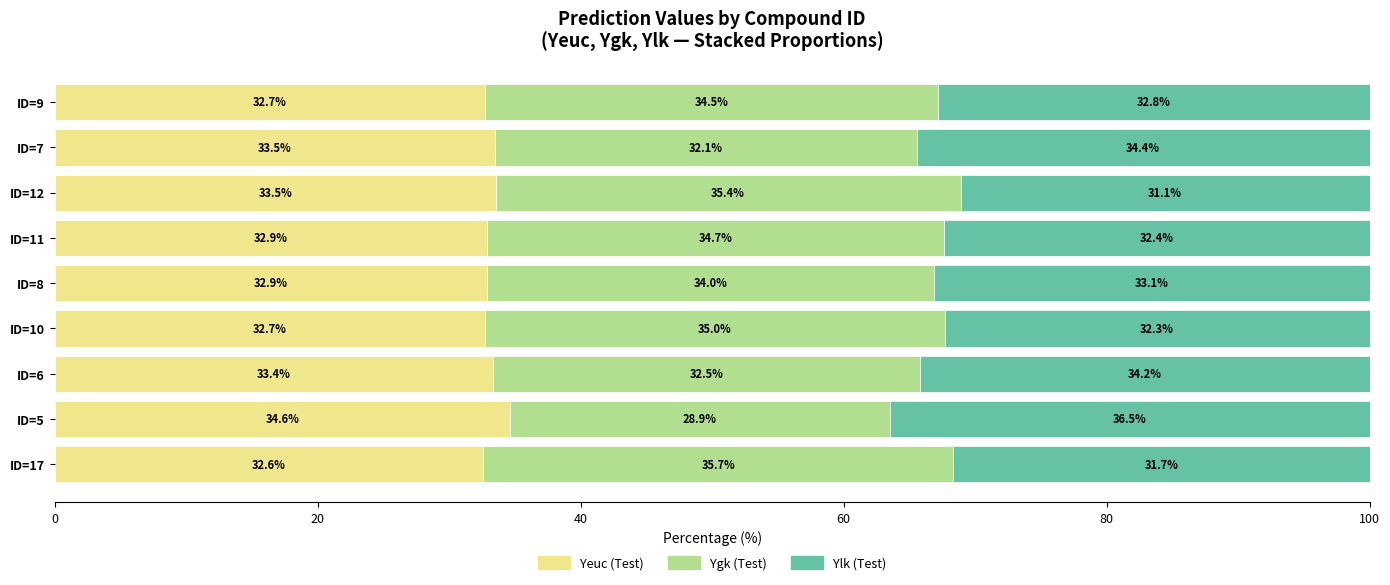

What is the minimum value for Yeuc (Test)?

32.6